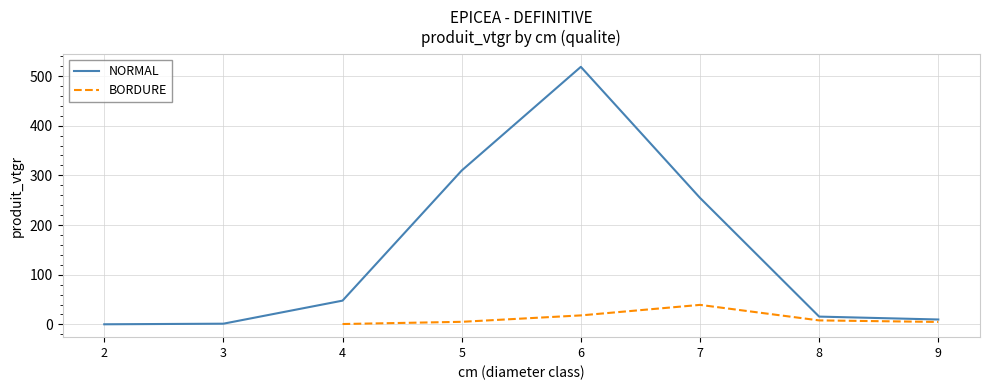

What is the smallest value displayed?

0.2